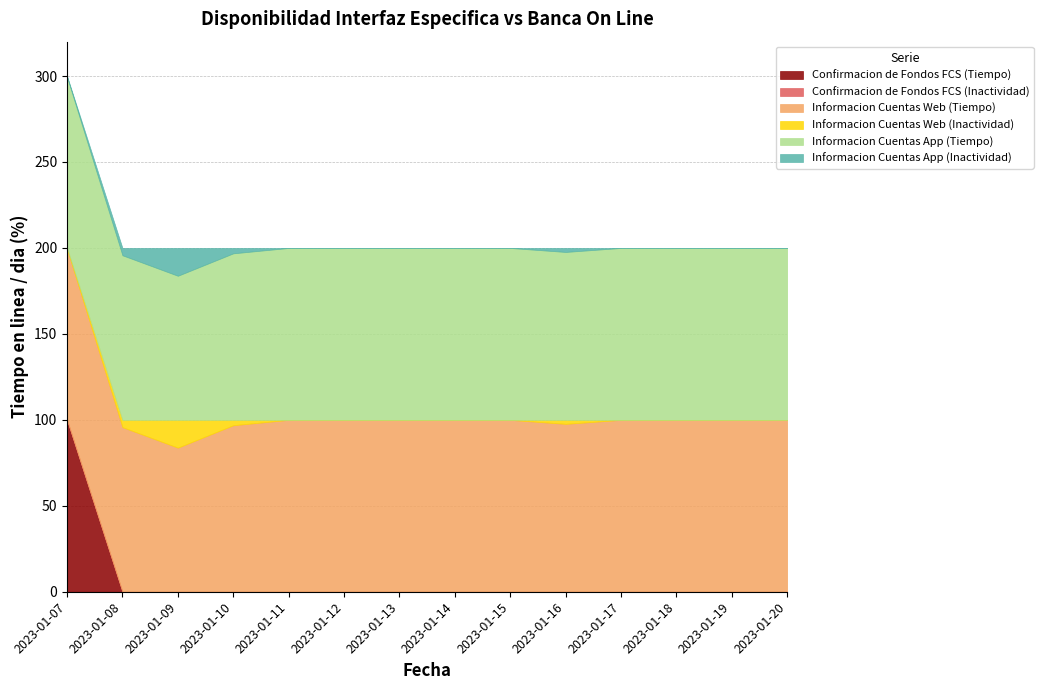

Which series has the largest total across all categories?

Informacion Cuentas Web (Tiempo)